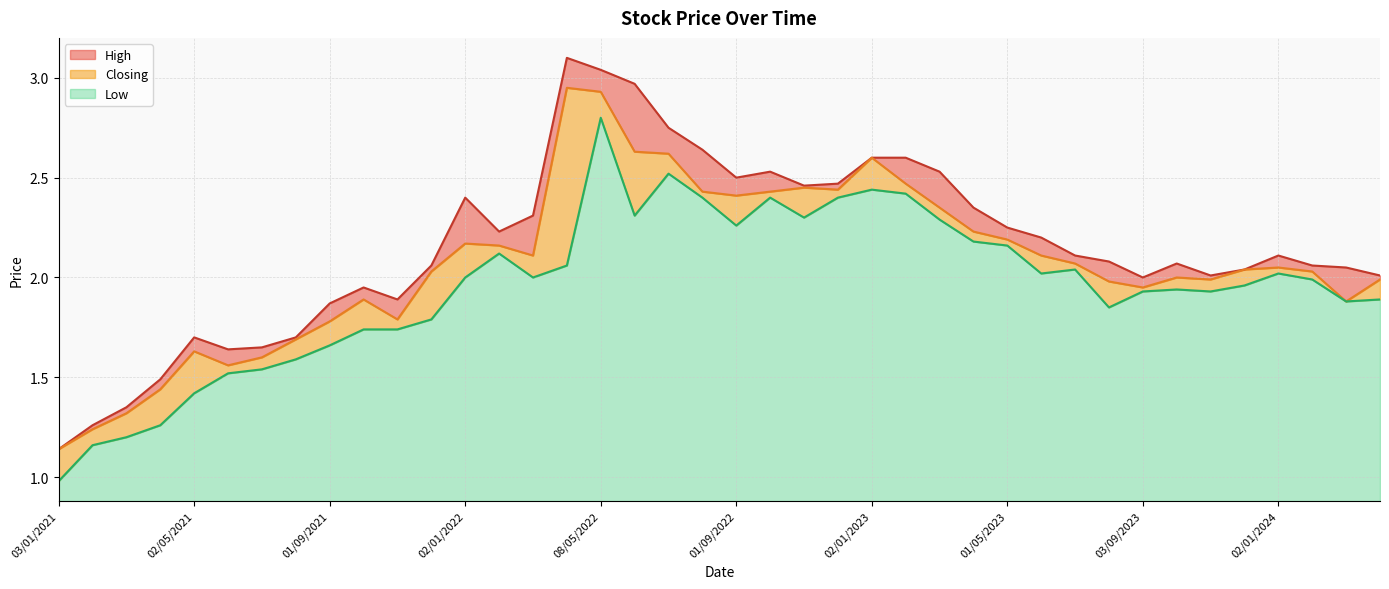

Where is High nearest to the value 2?

03/09/2023